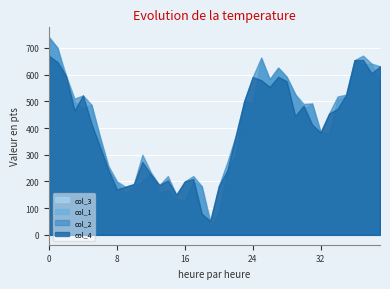

Which series has the largest total across all categories?

col_2